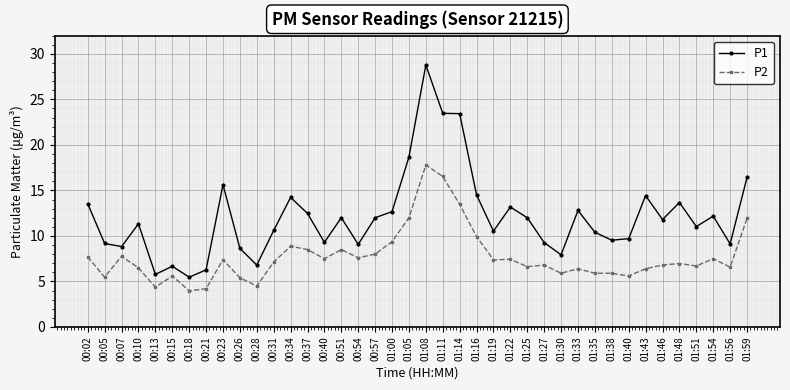

True or false: P2 has more than 1 points higher than both neighbors.

True